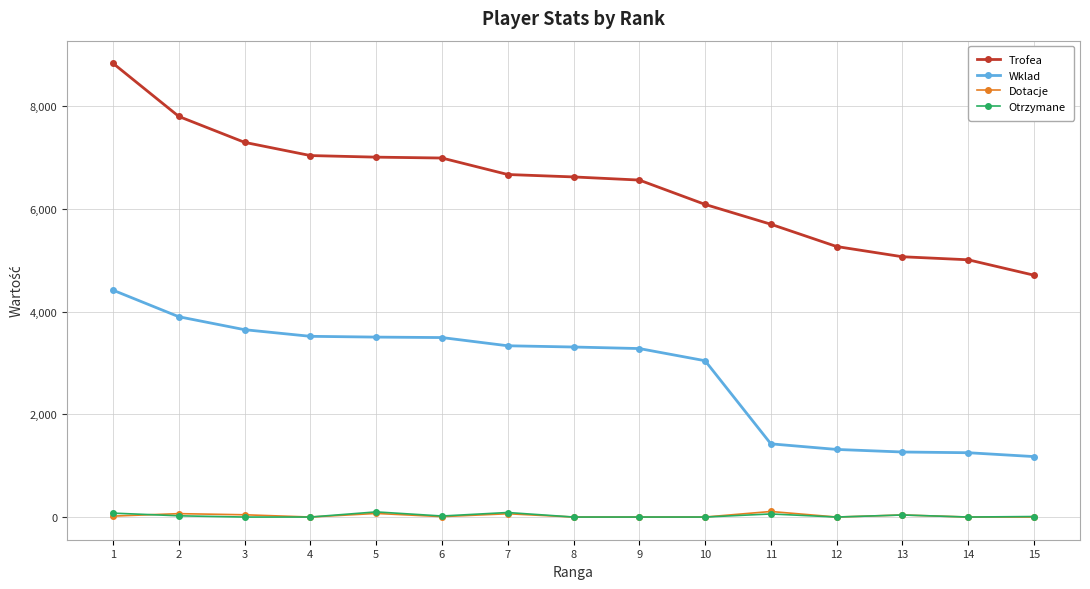

True or false: Otrzymane has more than 1 points higher than both neighbors.

True